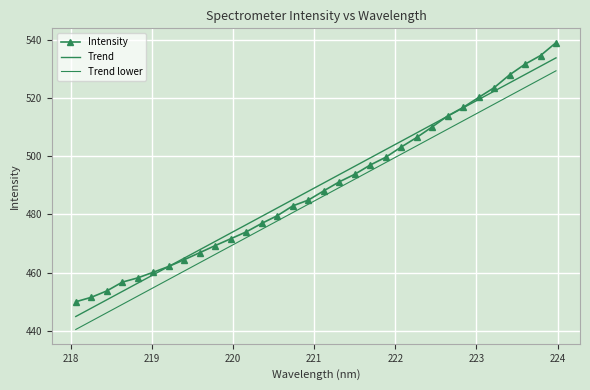

What is the difference between the maximum and second lowest values in the Intensity series?

87.4